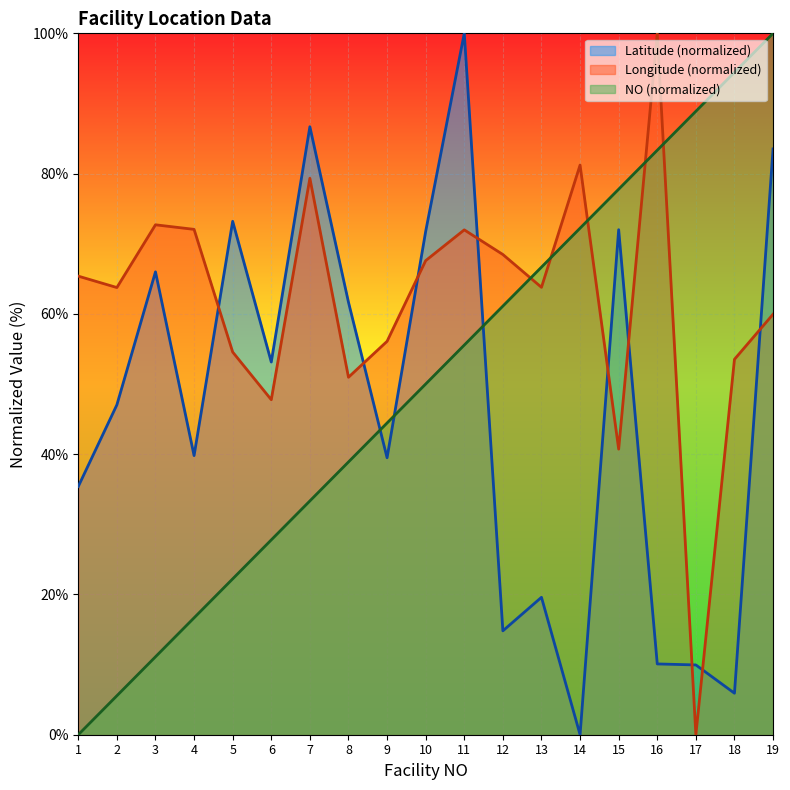

True or false: Longitude has a value of 40.9 at 11.

False